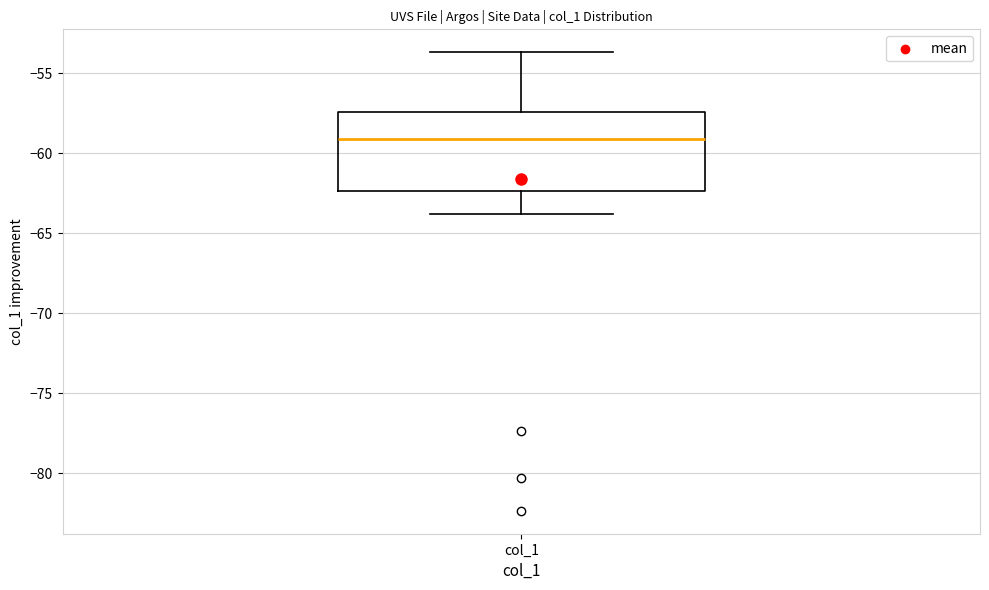

Read this box plot against the y-axis: the position of the median line, the range covered by the box, and the ends of both whiskers. The values are not printed on the chart, so give them approximately, as read against the axis.

median -59.0, box -62.5 to -57.5, whiskers -64.0 to -53.5